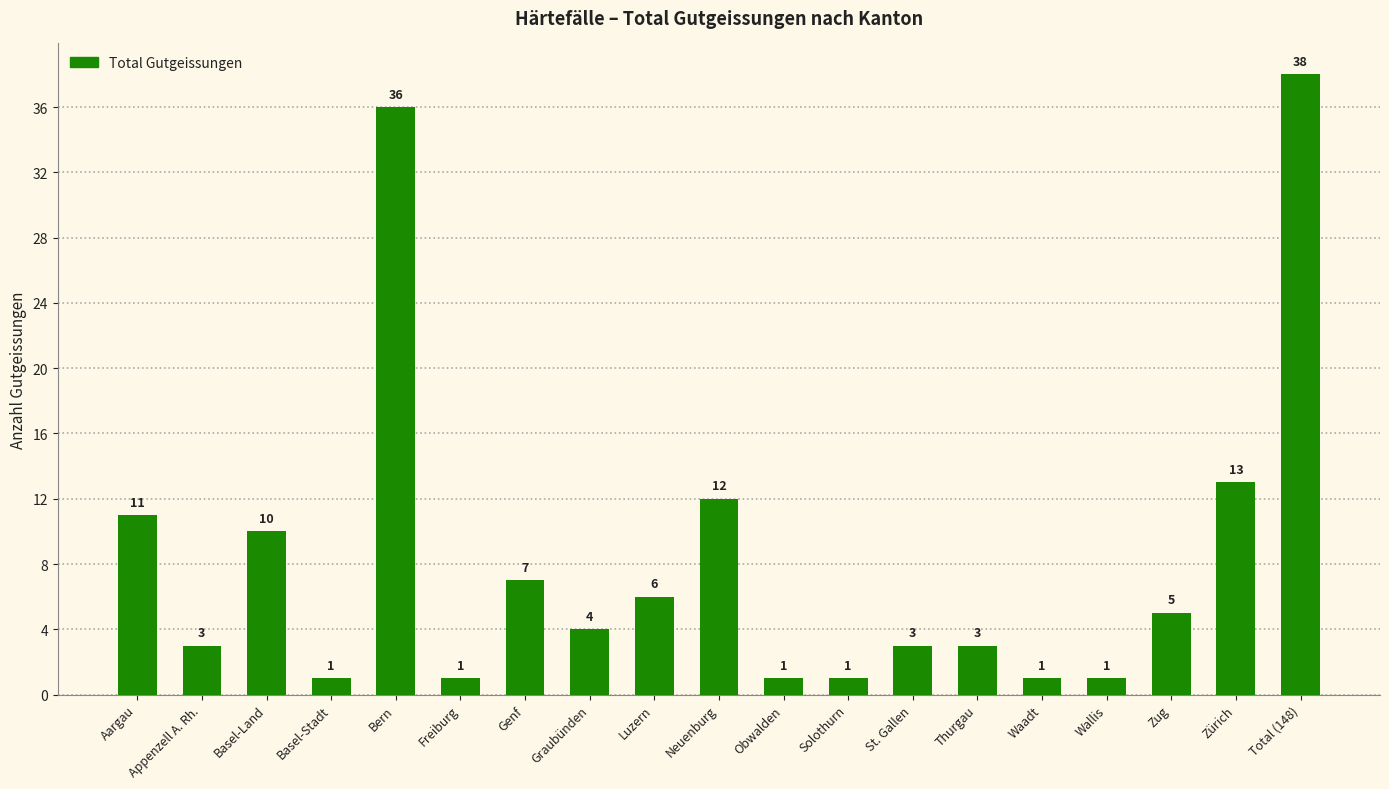

True or false: the data shows 7 at Genf.

True